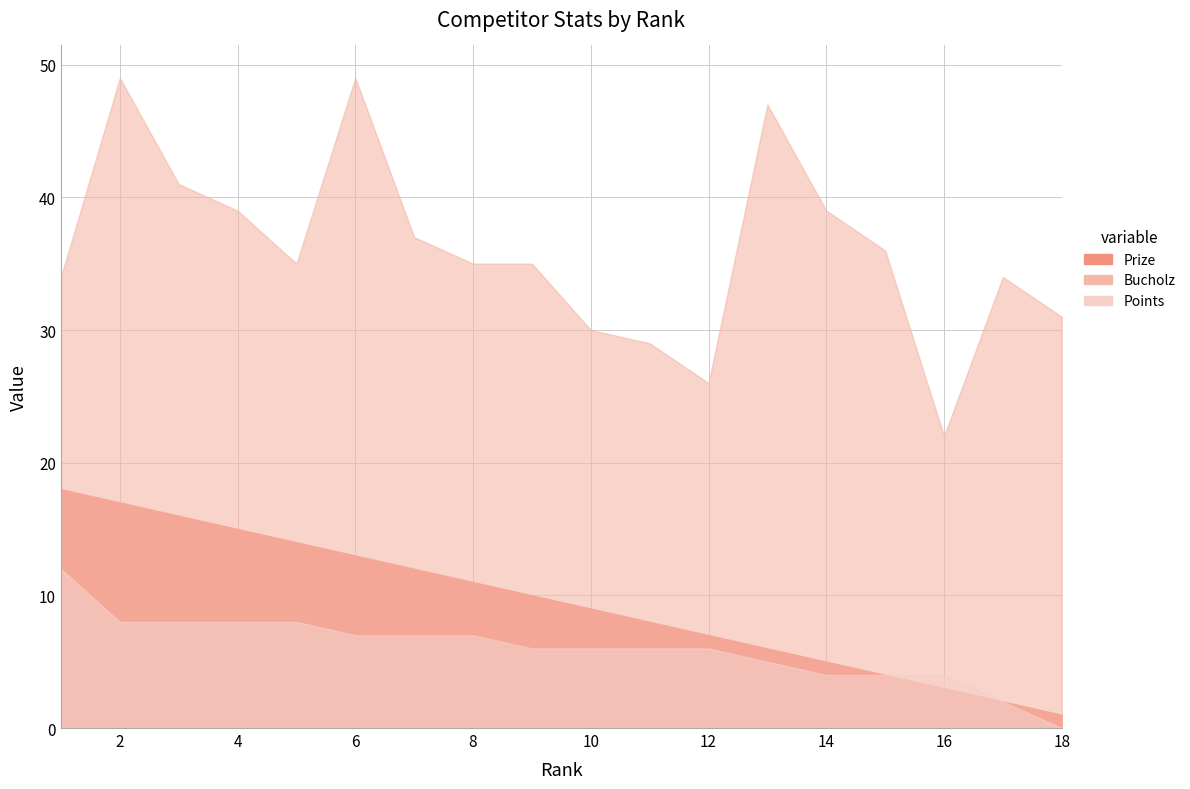

Is the value of Points at 12 greater than the value of Prize at 2?

No